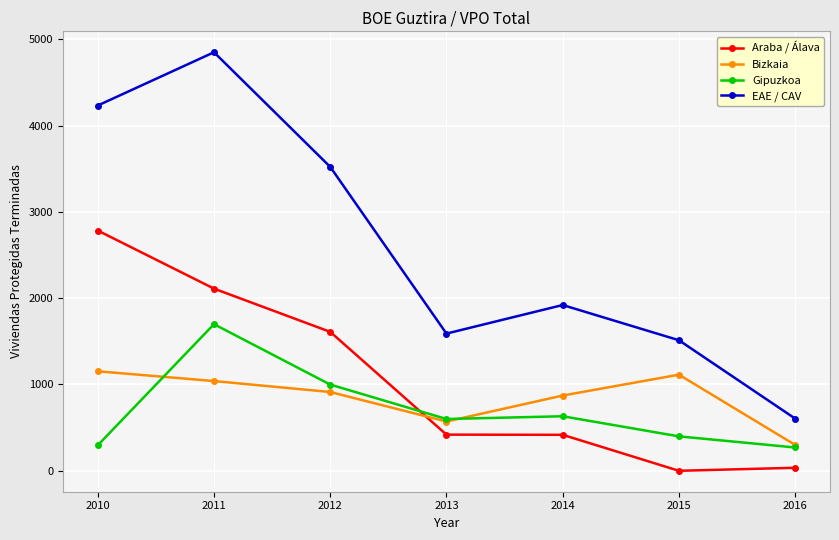

At which label does EAE / CAV reach its peak?

2011